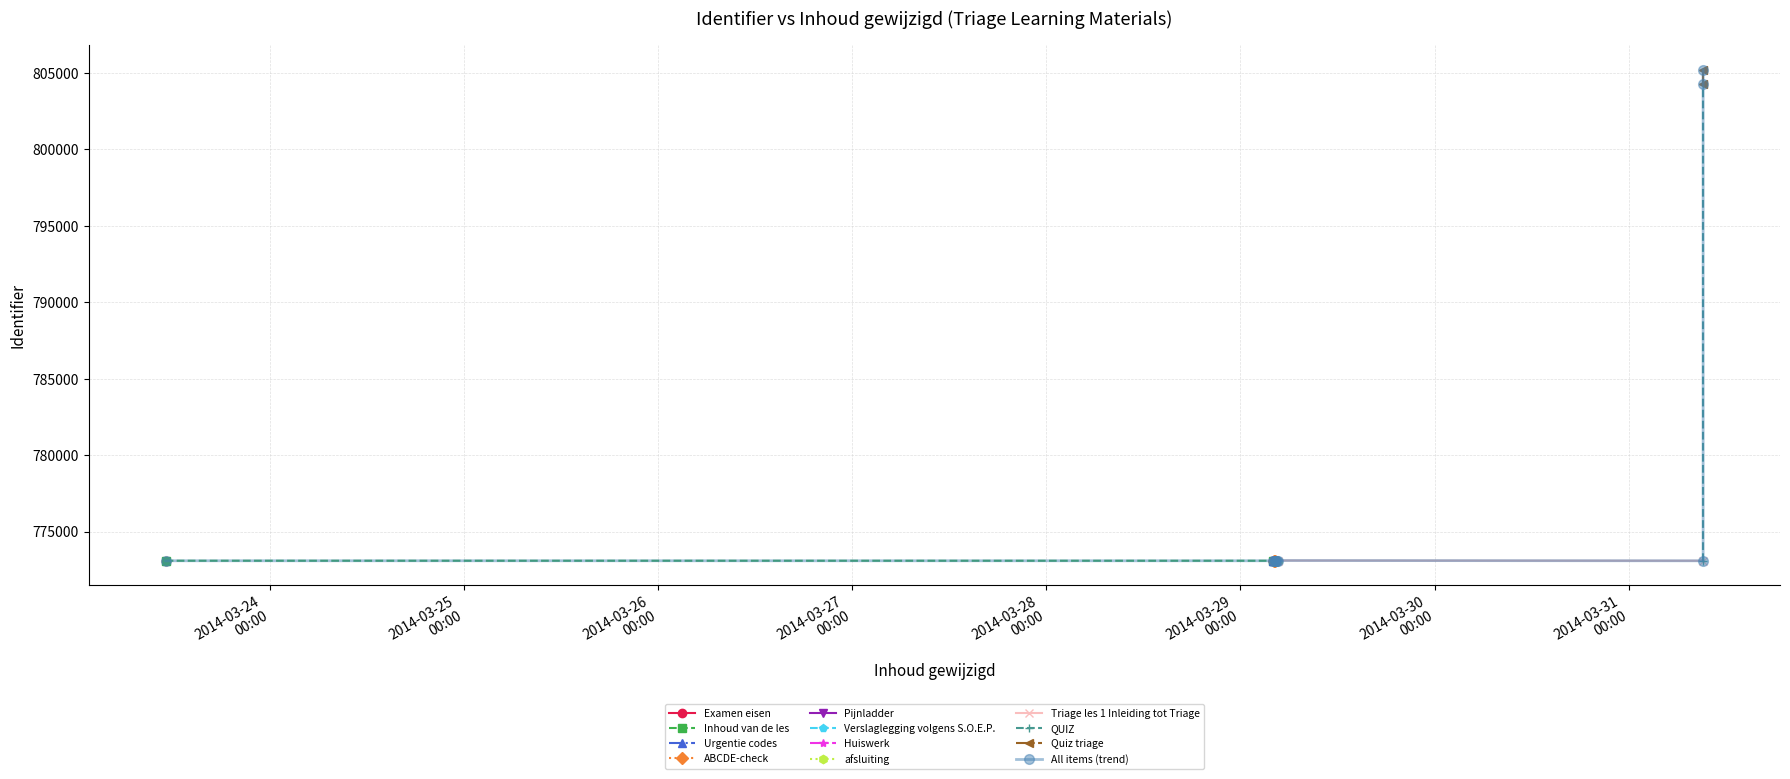

Rank the categories by value from highest to lowest.

2014-03-31 09:11:37, 2014-03-31 09:11:37, 2014-03-29 04:40:36, 2014-03-29 04:28:55, 2014-03-29 04:25:48, 2014-03-29 04:19:54, 2014-03-29 04:14:42, 2014-03-29 04:11:42, 2014-03-23 11:08:49, 2014-03-29 04:03:39, 2014-03-31 09:11:37